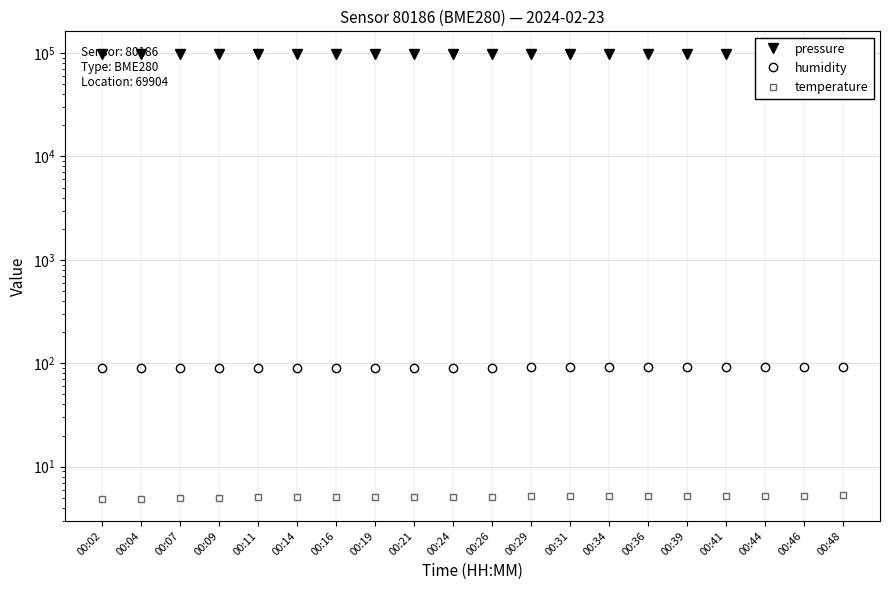

Count the number of data series in this chart.

3